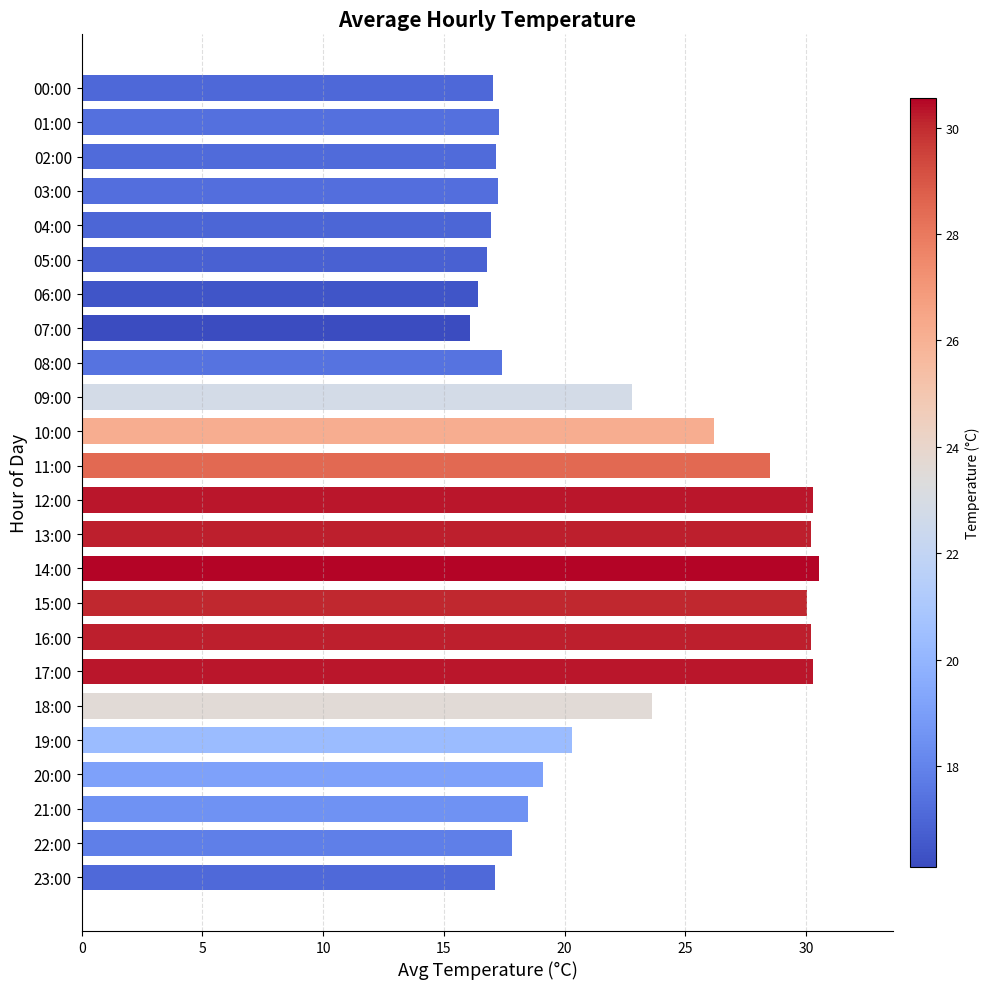

What position from the top is 07:00?

8